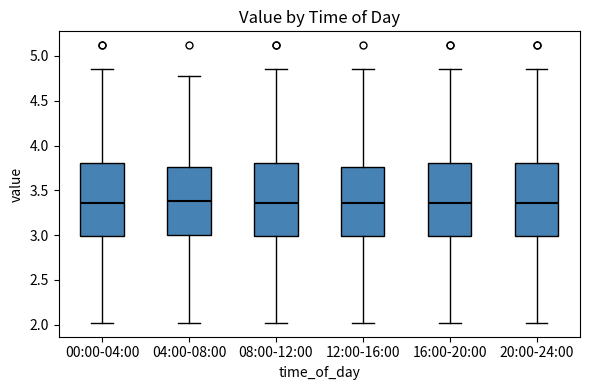

Where does the median line of the box for 12:00-16:00 sit on the y-axis? The values are not printed on the chart, so give them approximately, as read against the axis.

3.35